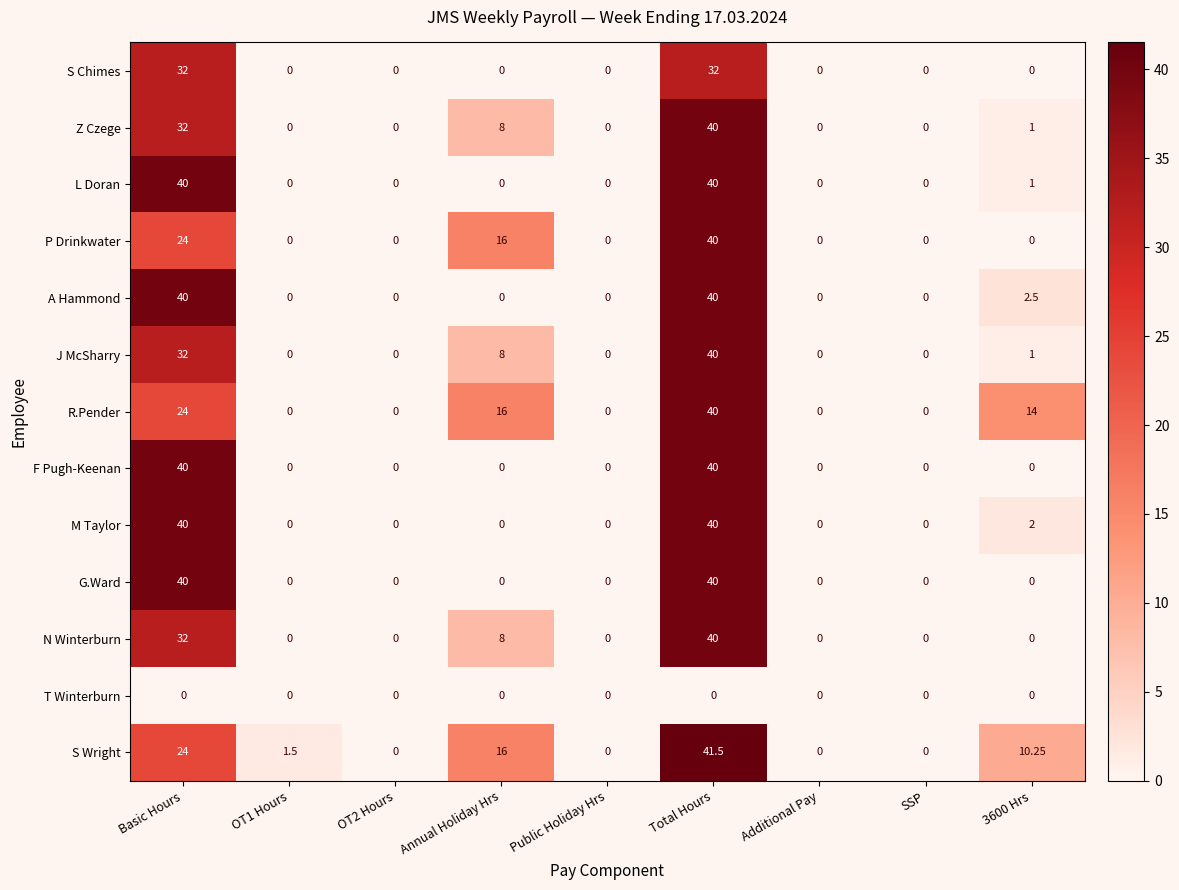

Which category has the highest value across all series?

Total Hours